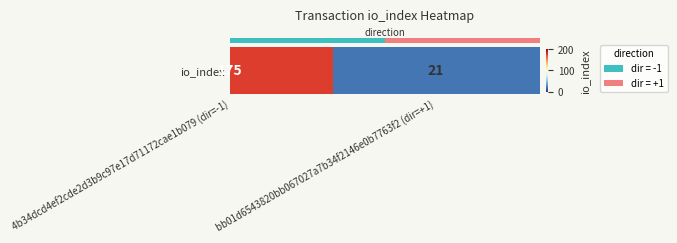

At which category does the chart reach its minimum across all series?

bb01d6543820bb067027a7b34f2146e0b7763f2 (dir=+1)